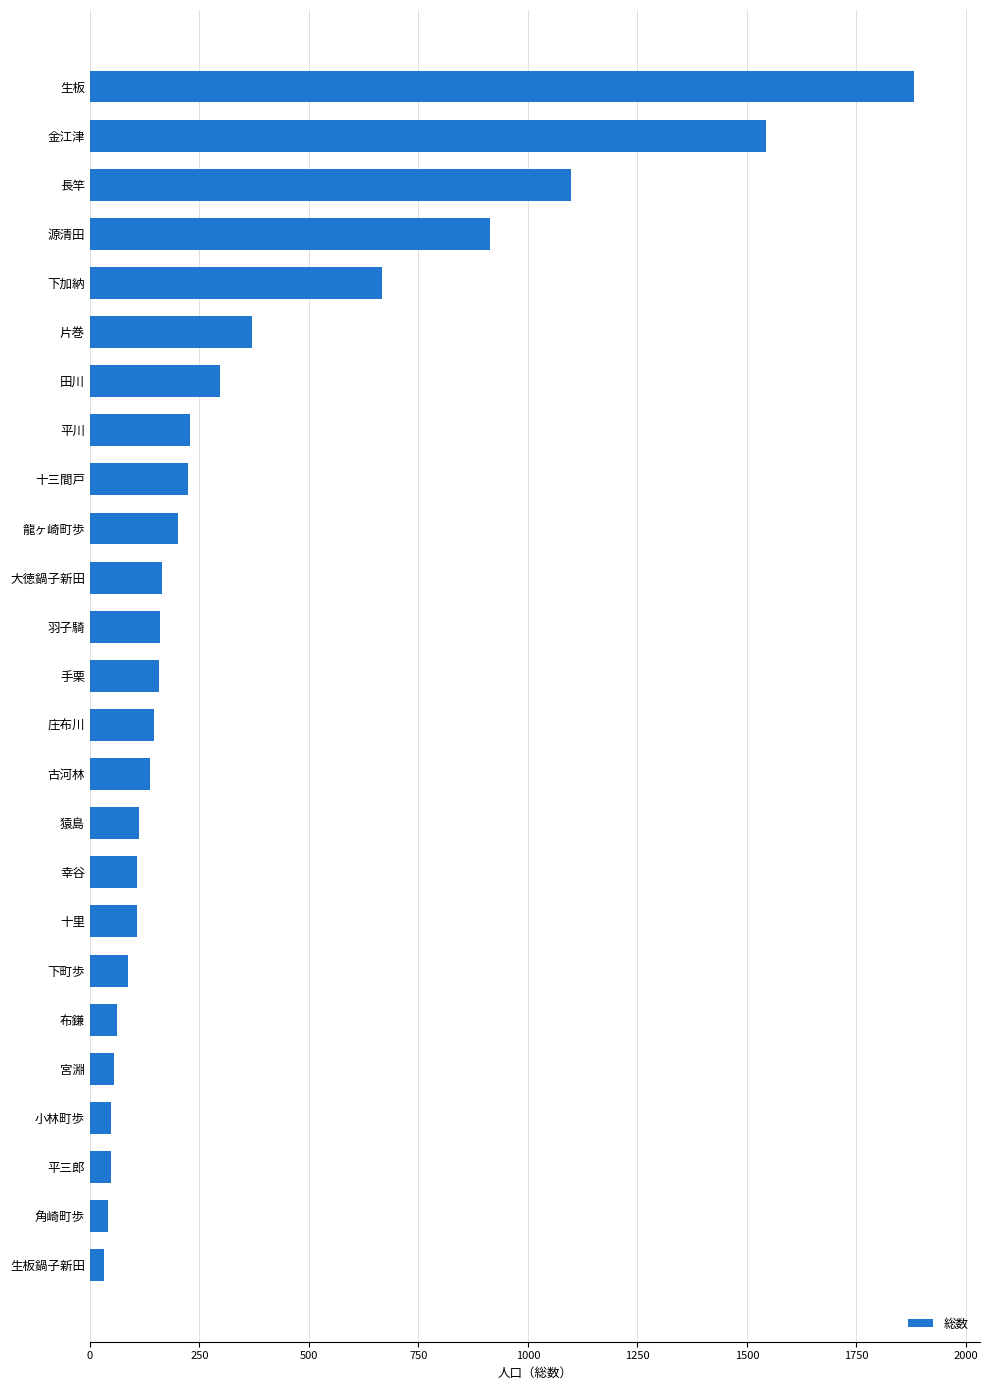

At which label is the value closest to 956?

源清田